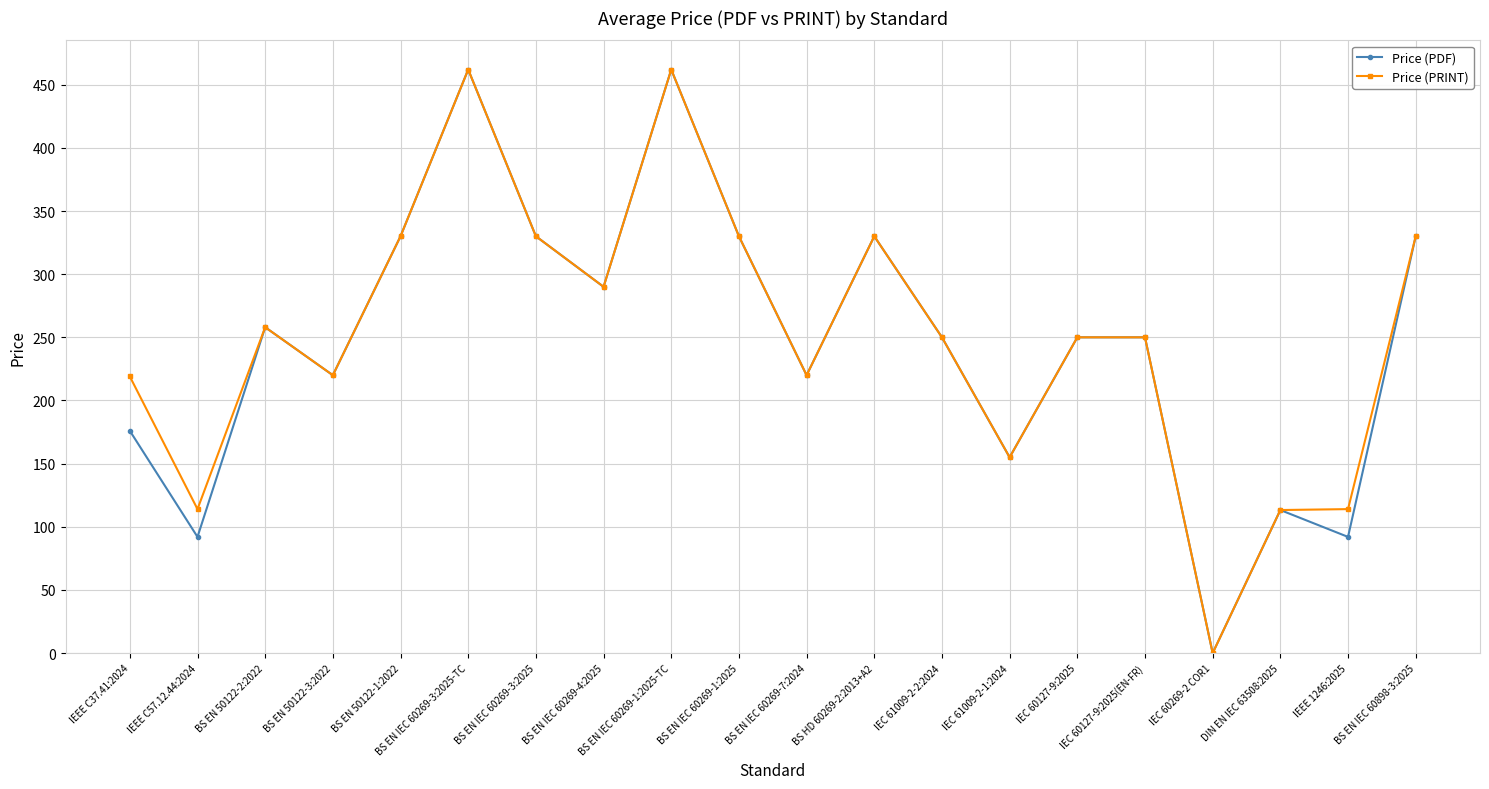

What is the label of the 12th point from the right?

BS EN IEC 60269-1:2025-TC